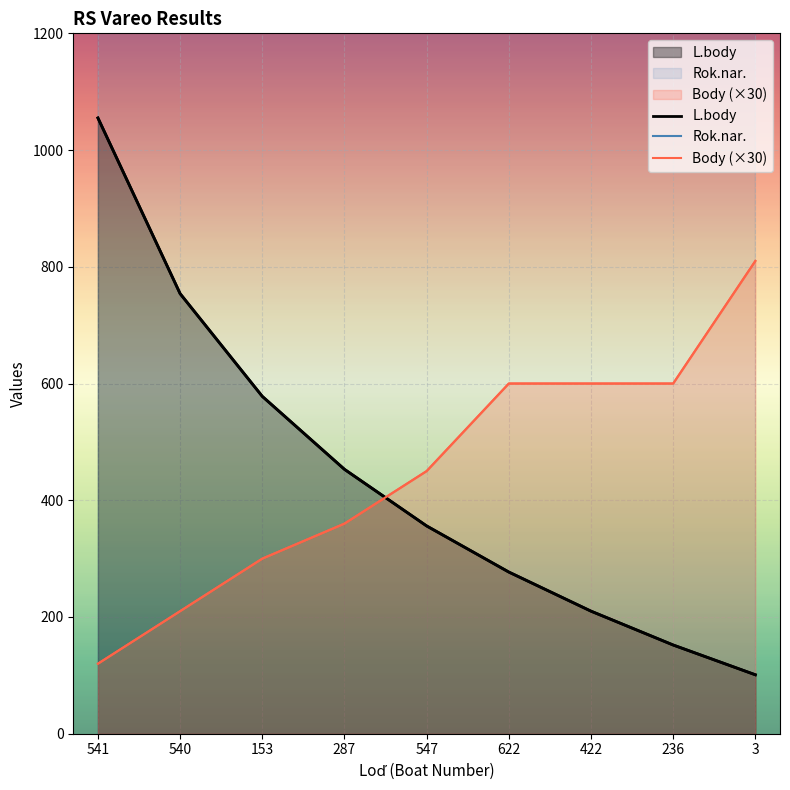

At which label does Body (×30) reach its minimum?

541